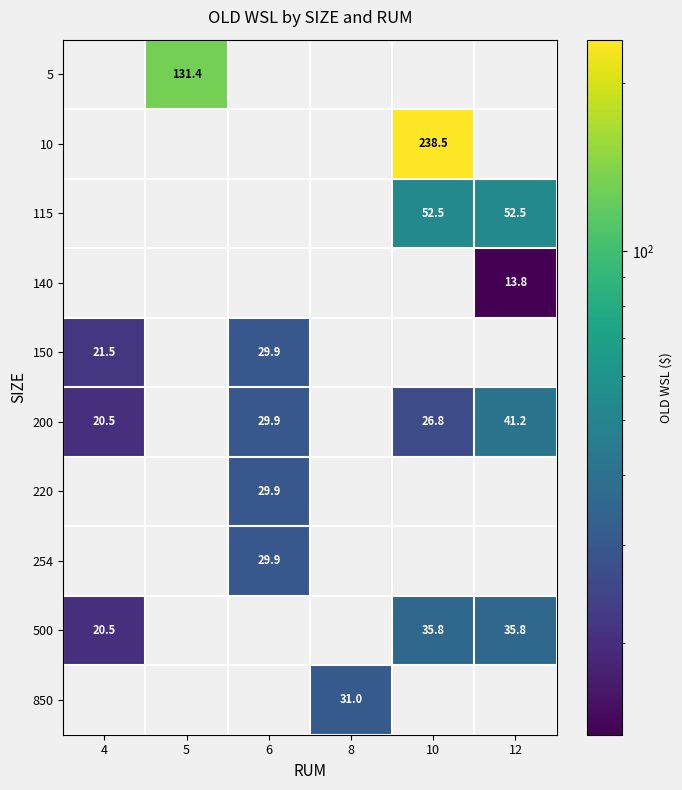

Is the value of 10 at 10 greater than the value of 200 at 12?

Yes